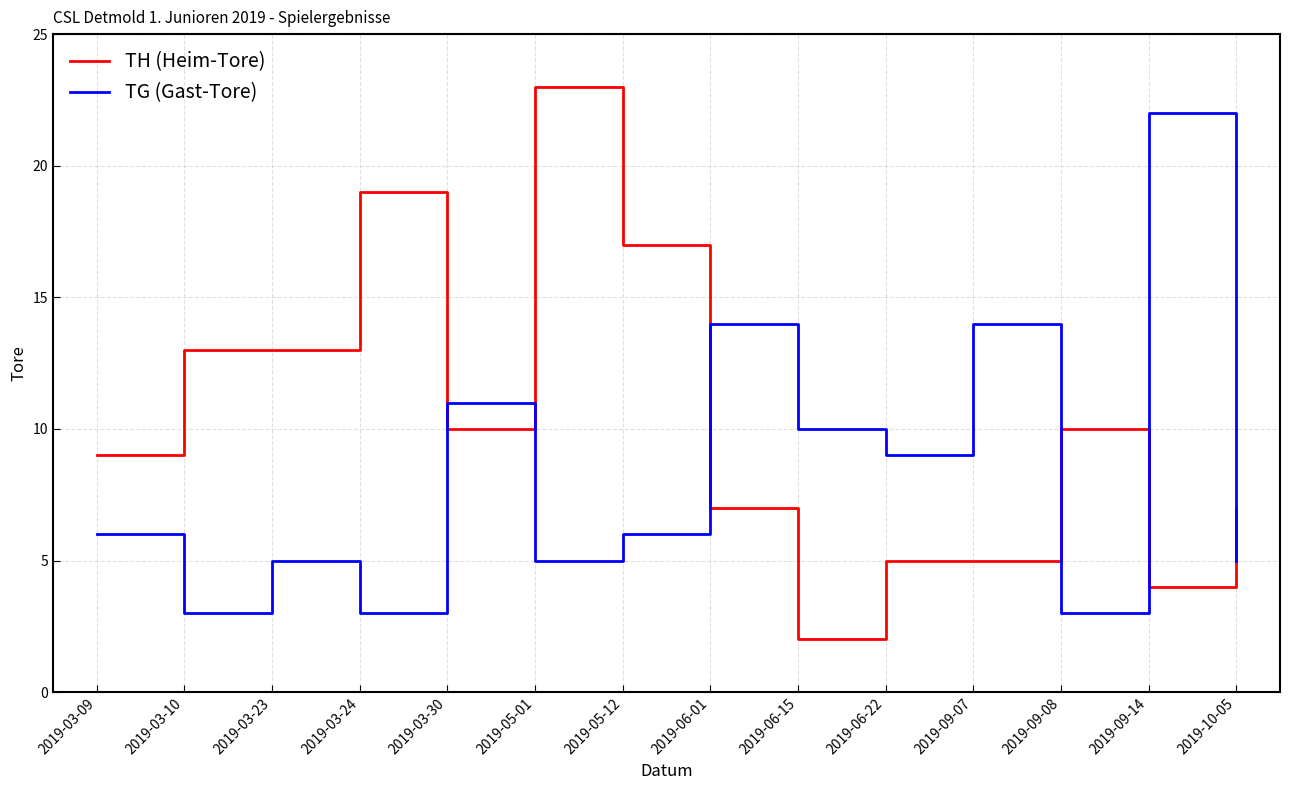

At which category does TG (Gast-Tore) reach its first local valley?

2019-03-10